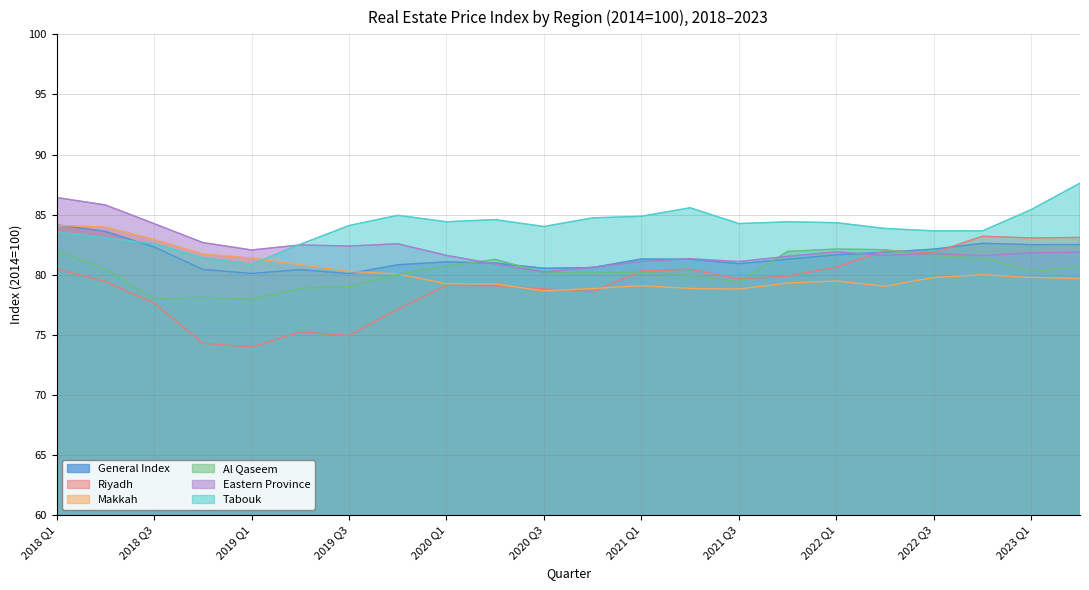

True or false: Riyadh has more than 1 interior local peaks.

True